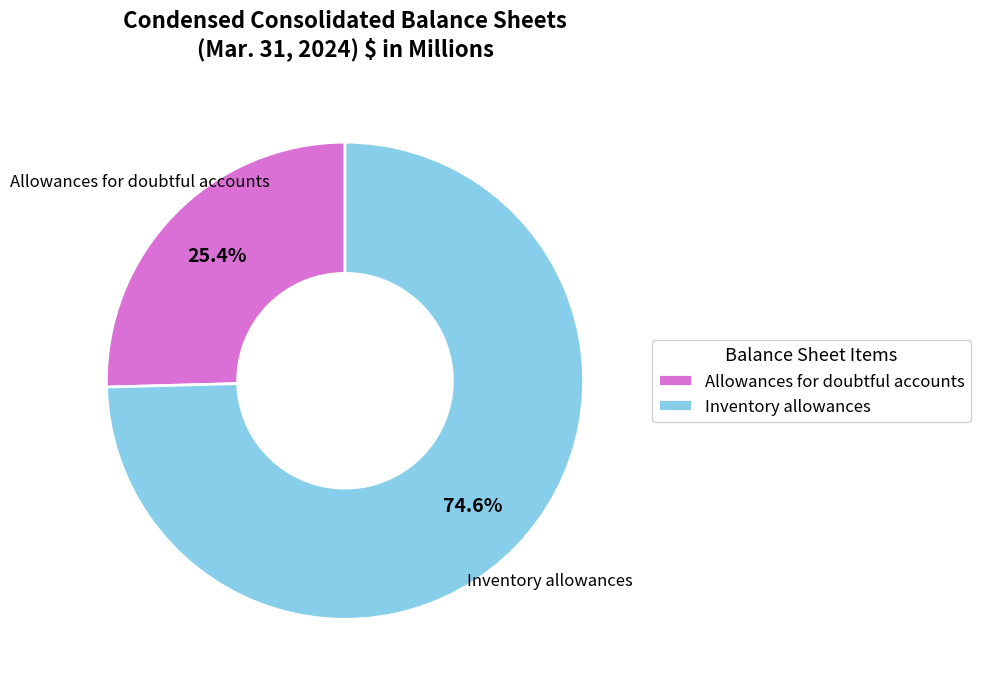

Which has a higher value, Inventory allowances or Allowances for doubtful accounts?

Inventory allowances